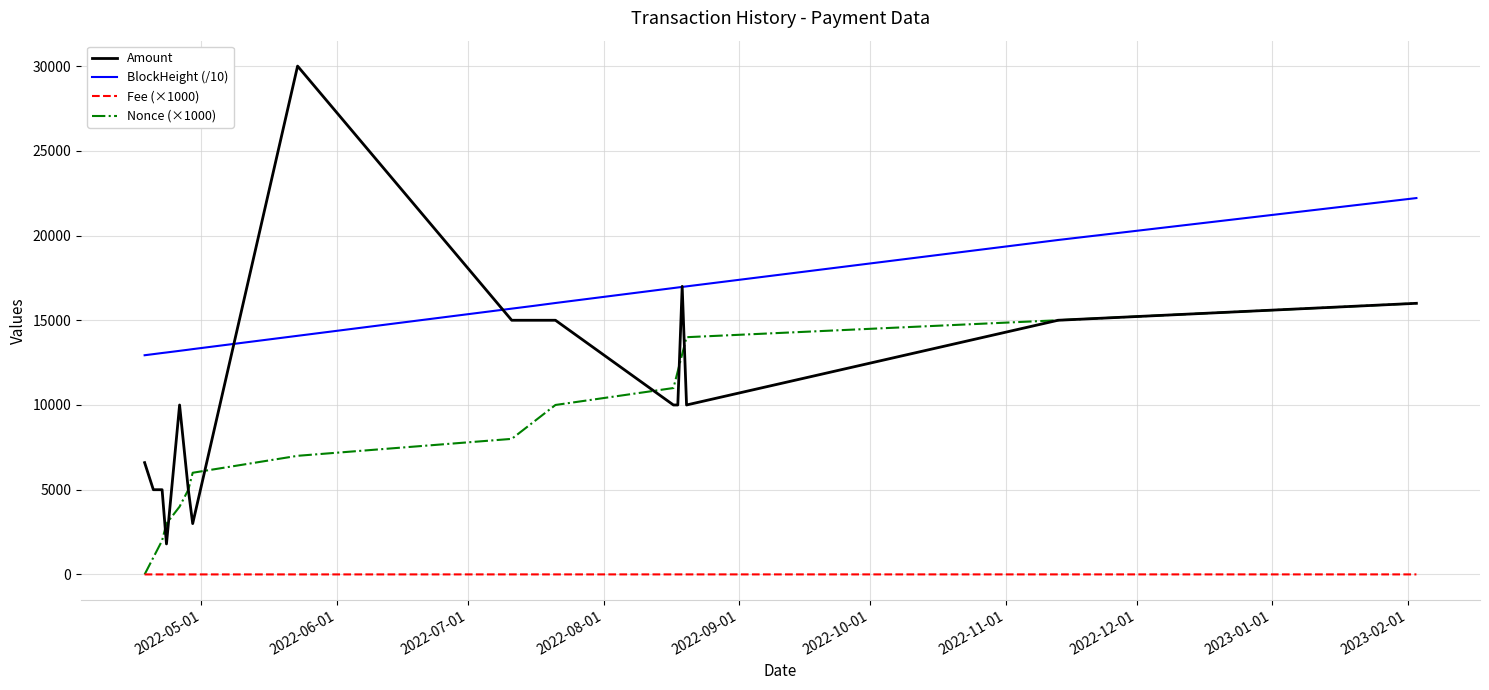

Which series has the largest total across all categories?

BlockHeight (/10)